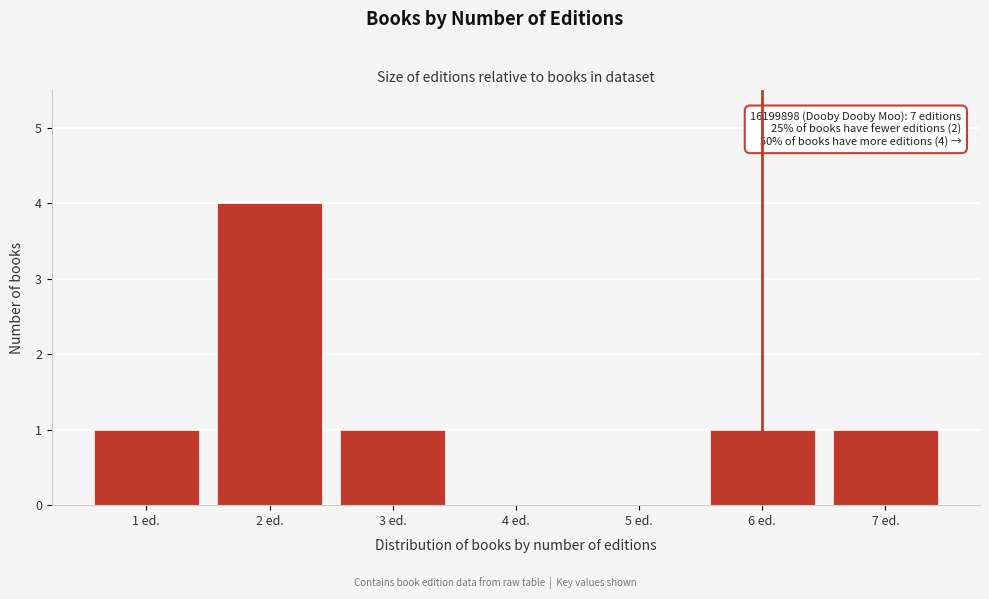

Reading left to right, extract all data points from this chart.

1 ed.=1	2 ed.=4	3 ed.=1	4 ed.=0	5 ed.=0	6 ed.=1	7 ed.=1